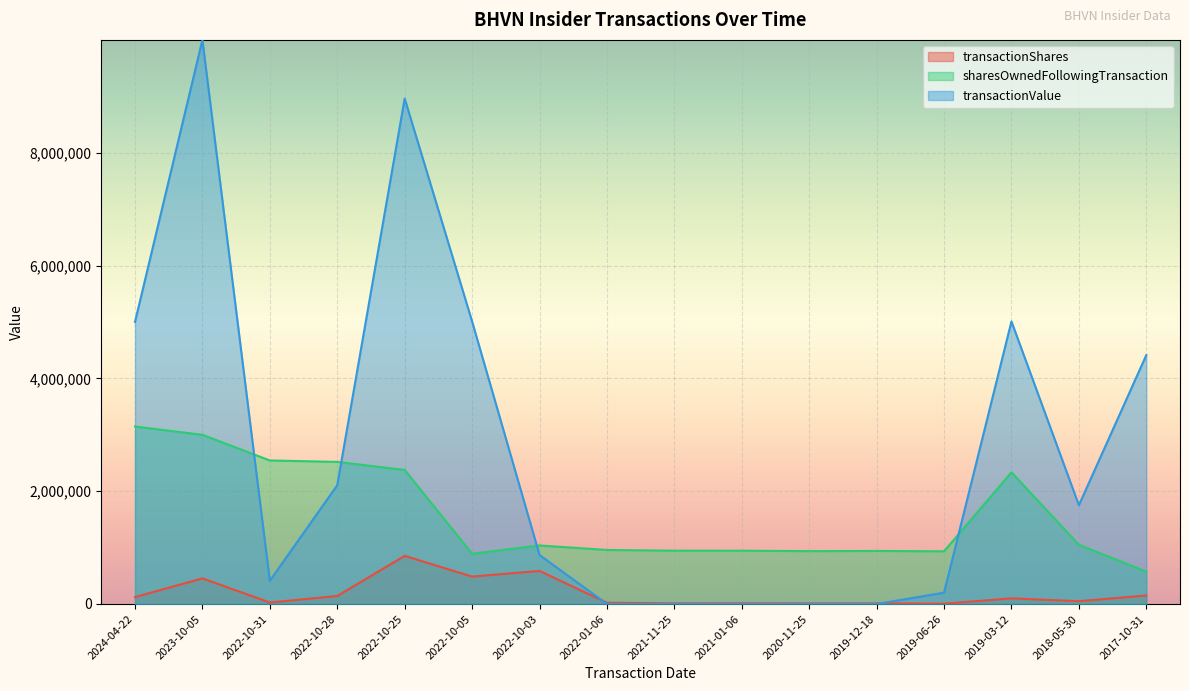

What is the difference between the highest and lowest values at 2018-05-30?

1700900